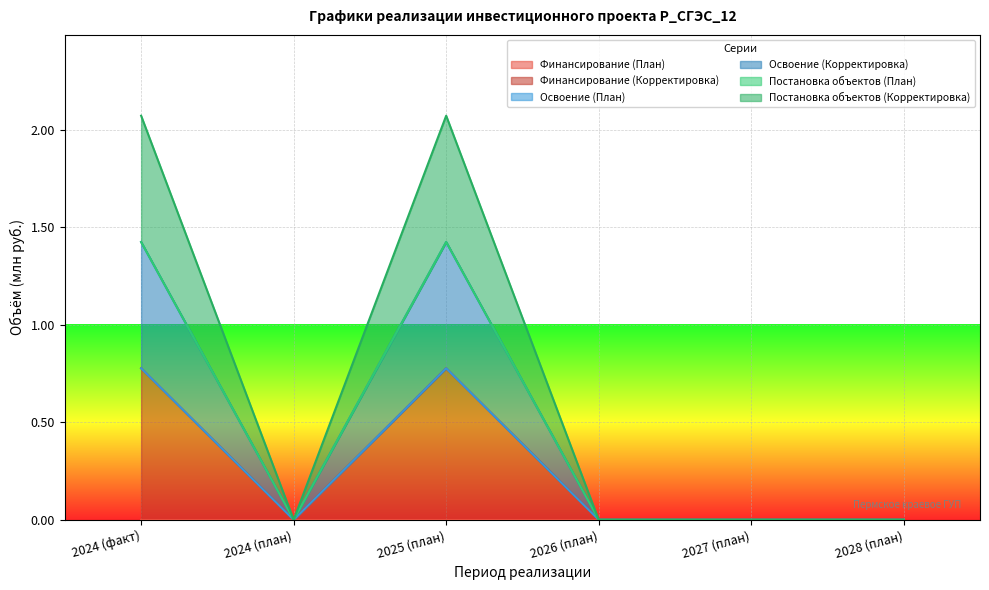

The Финансирование (Корректировка) series shows 0.5 at 2028 (план). True or false?

False